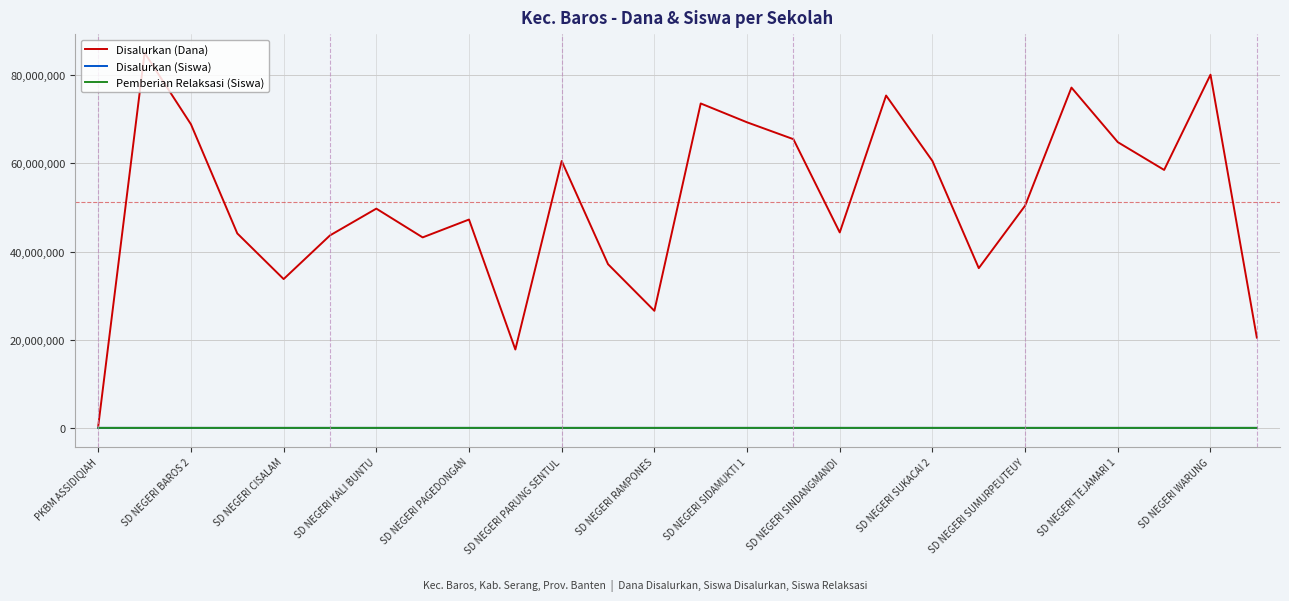

What is the lowest value of the Disalurkan (Siswa) series?

2